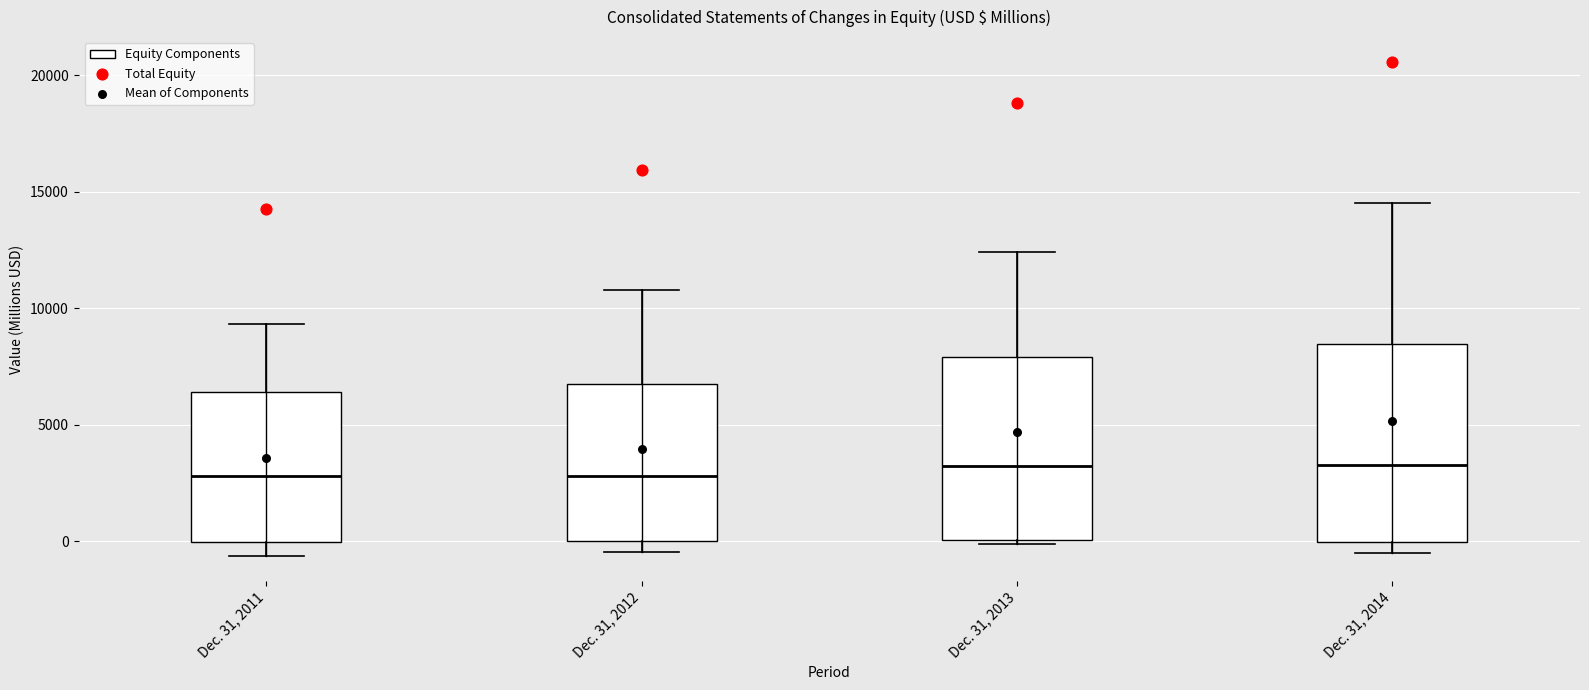

Which box is the tallest, from its lower edge to its upper edge?

Dec. 31, 2014